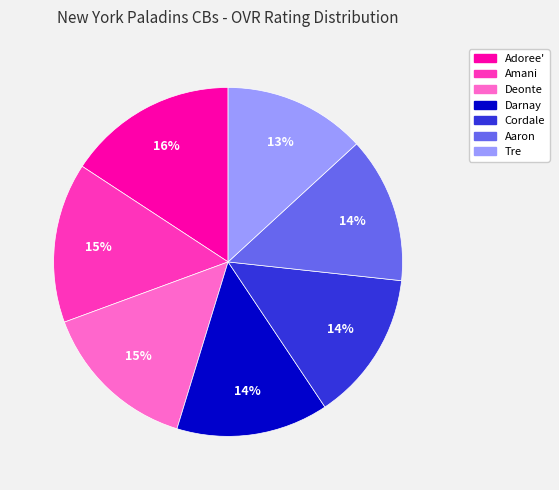

What is the largest slice in the pie chart?

Adoree'